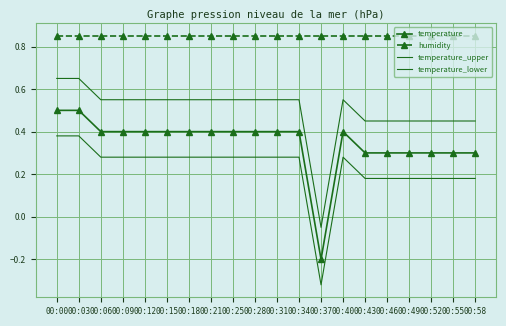

At 00:37, list the series in order from largest to smallest.

humidity, temperature_upper, temperature, temperature_lower